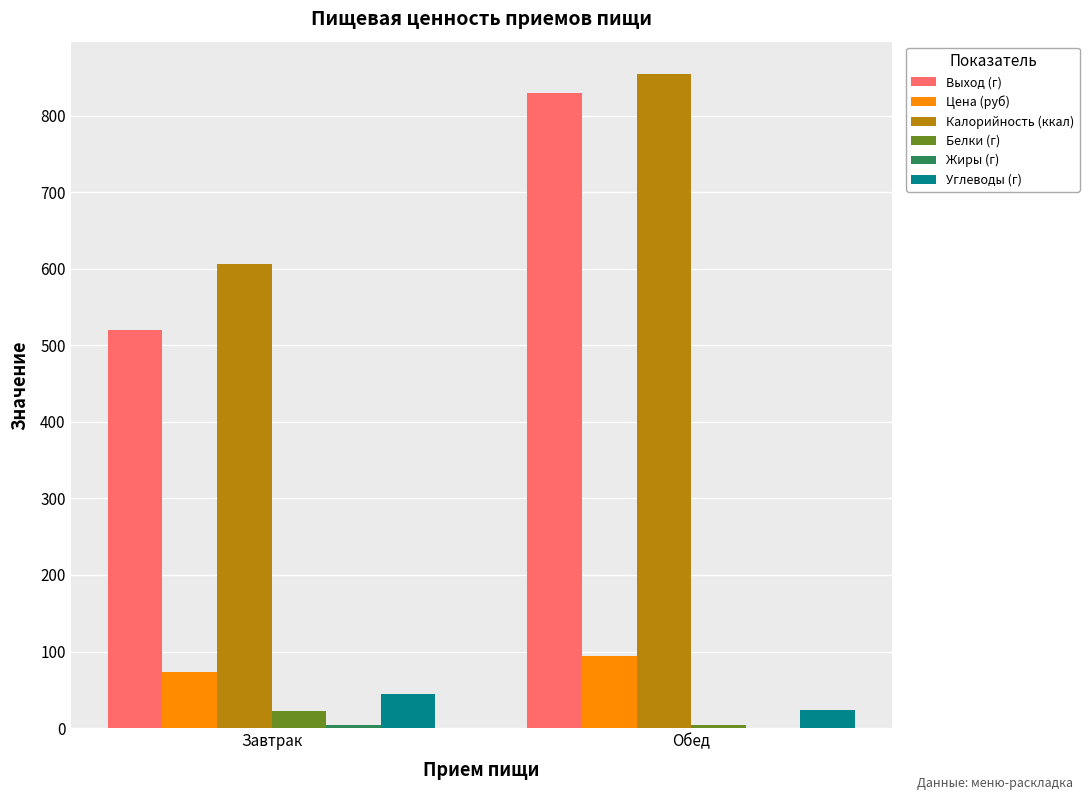

Which label corresponds to the largest value in the chart?

Обед